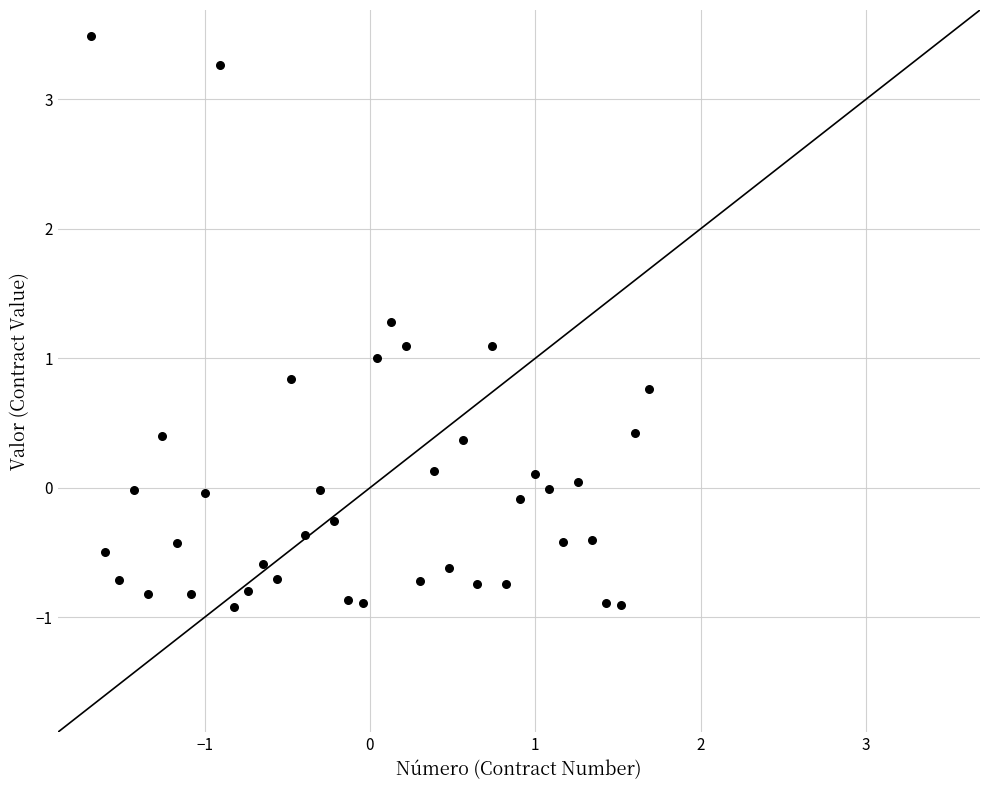

What is the range of Y values (max minus min)?

4.4